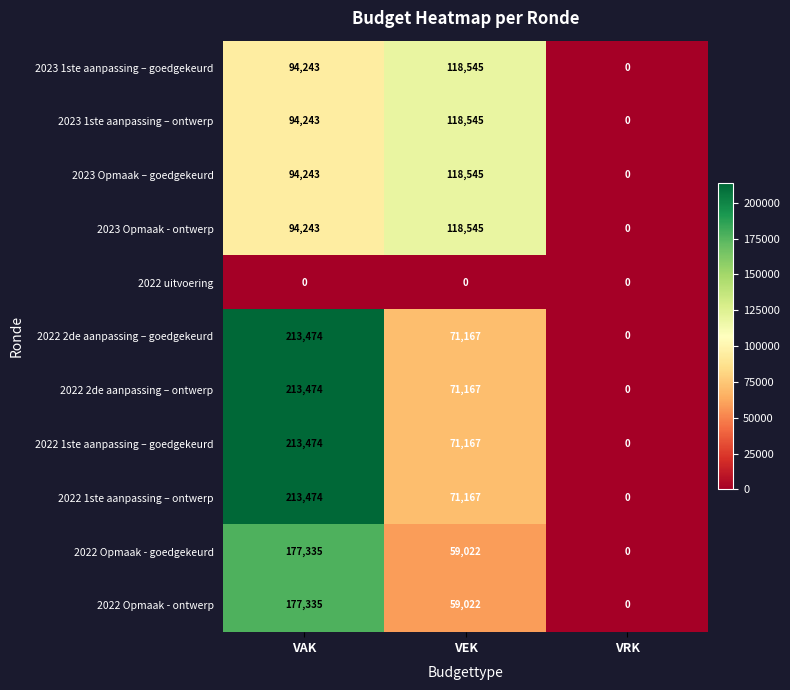

The value of 2022 2de aanpassing – ontwerp at VRK is 0. True or false?

True